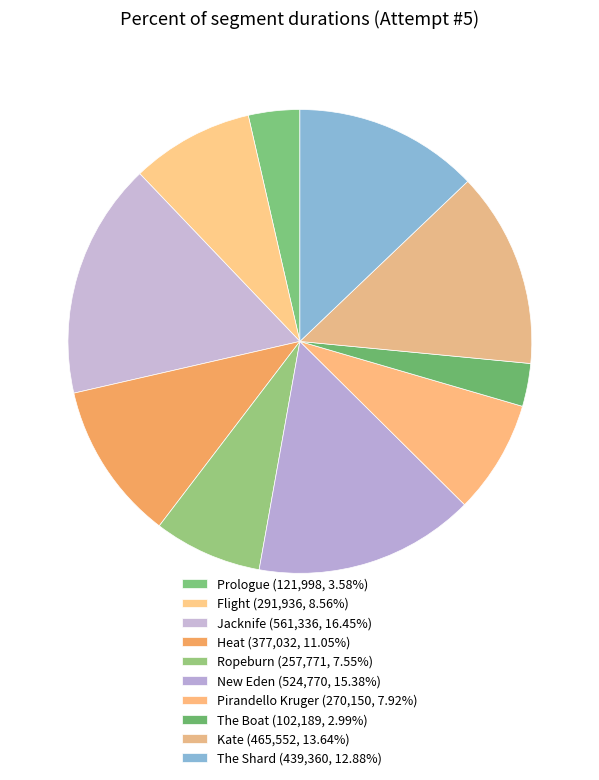

Approximately how many times larger is the value at Jacknife compared to Prologue?

4.6